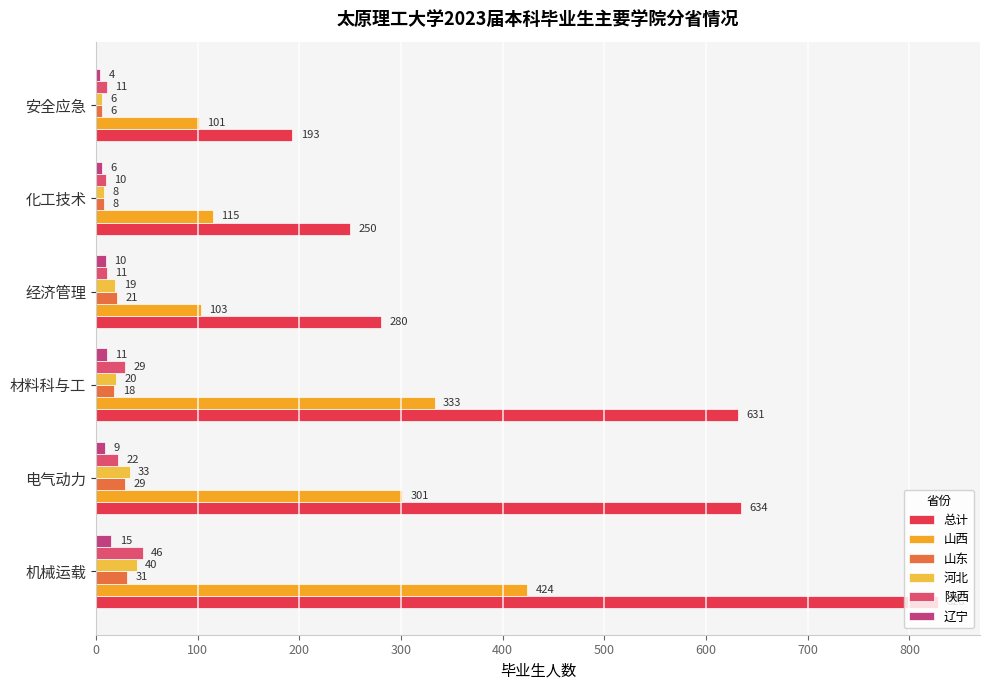

Reading left to right, extract all data points from this chart.

总计: 828	634	631	280	250	193
山西: 424	301	333	103	115	101
山东: 31	29	18	21	8	6
河北: 40	33	20	19	8	6
陕西: 46	22	29	11	10	11
辽宁: 15	9	11	10	6	4